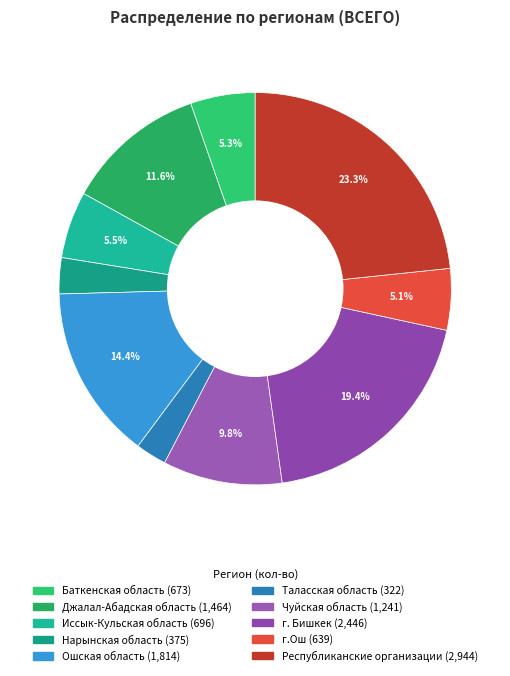

To the nearest percent, what is the average slice percentage?

10%